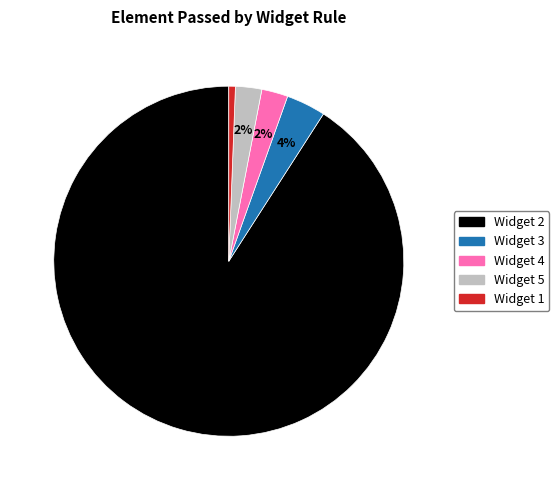

How many slices are in this pie chart?

5